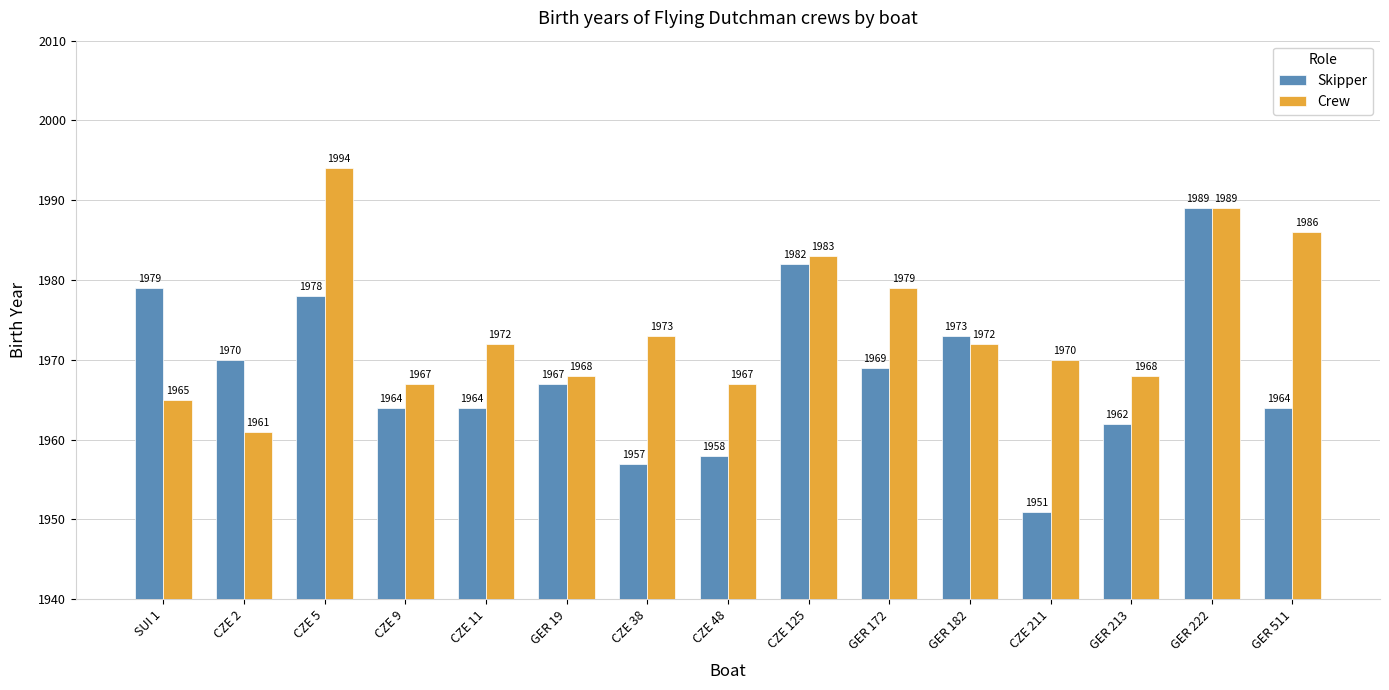

List the series in order of their overall mean, highest first.

Crew, Skipper